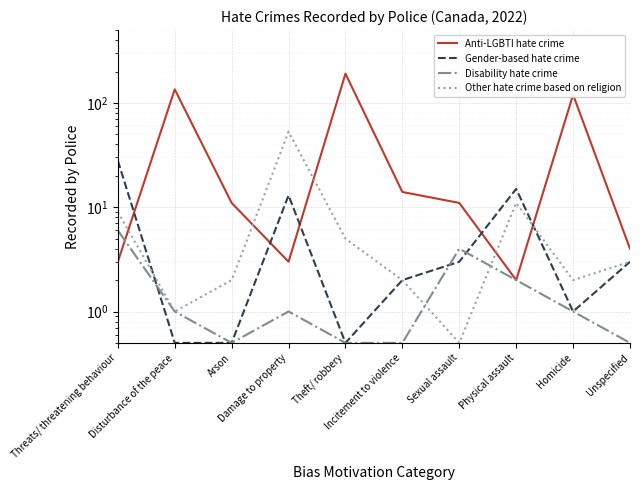

At how many categories does at least one series exceed 14?

6